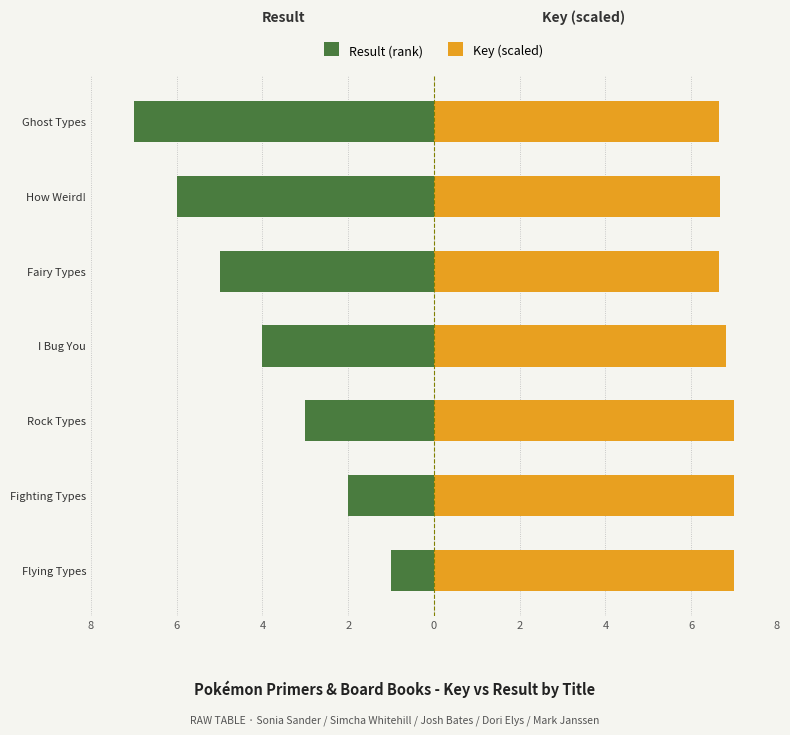

Is the value of Key (scaled) at Fighting Types greater than the value of Result (rank) at Rock Types?

Yes